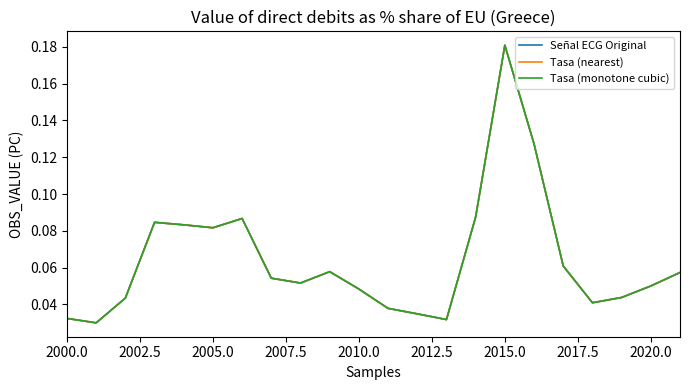

How many lines are shown in the chart?

3